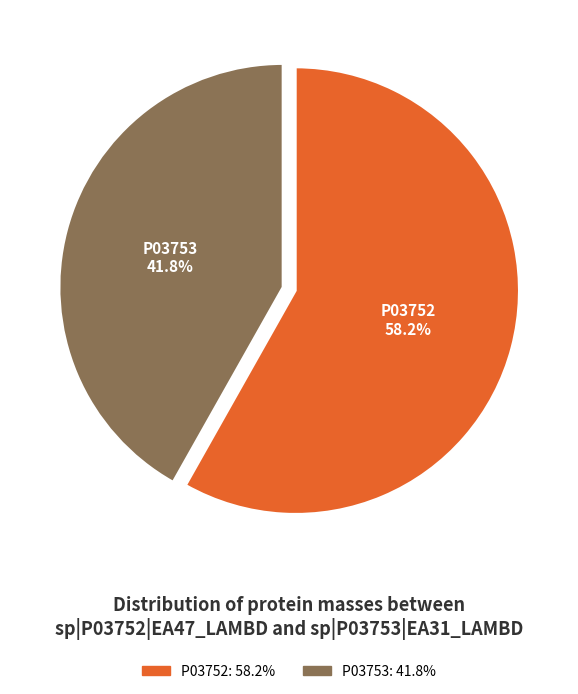

Is there any slice that represents more than half of the pie?

Yes